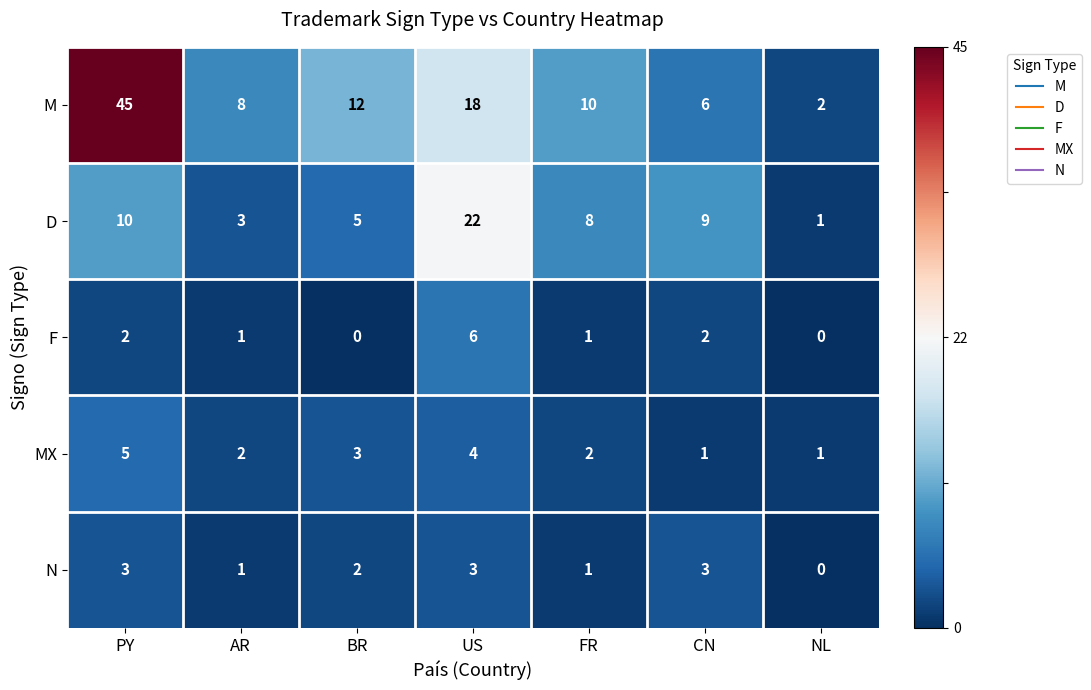

Is it true that D equals 18 at PY?

False